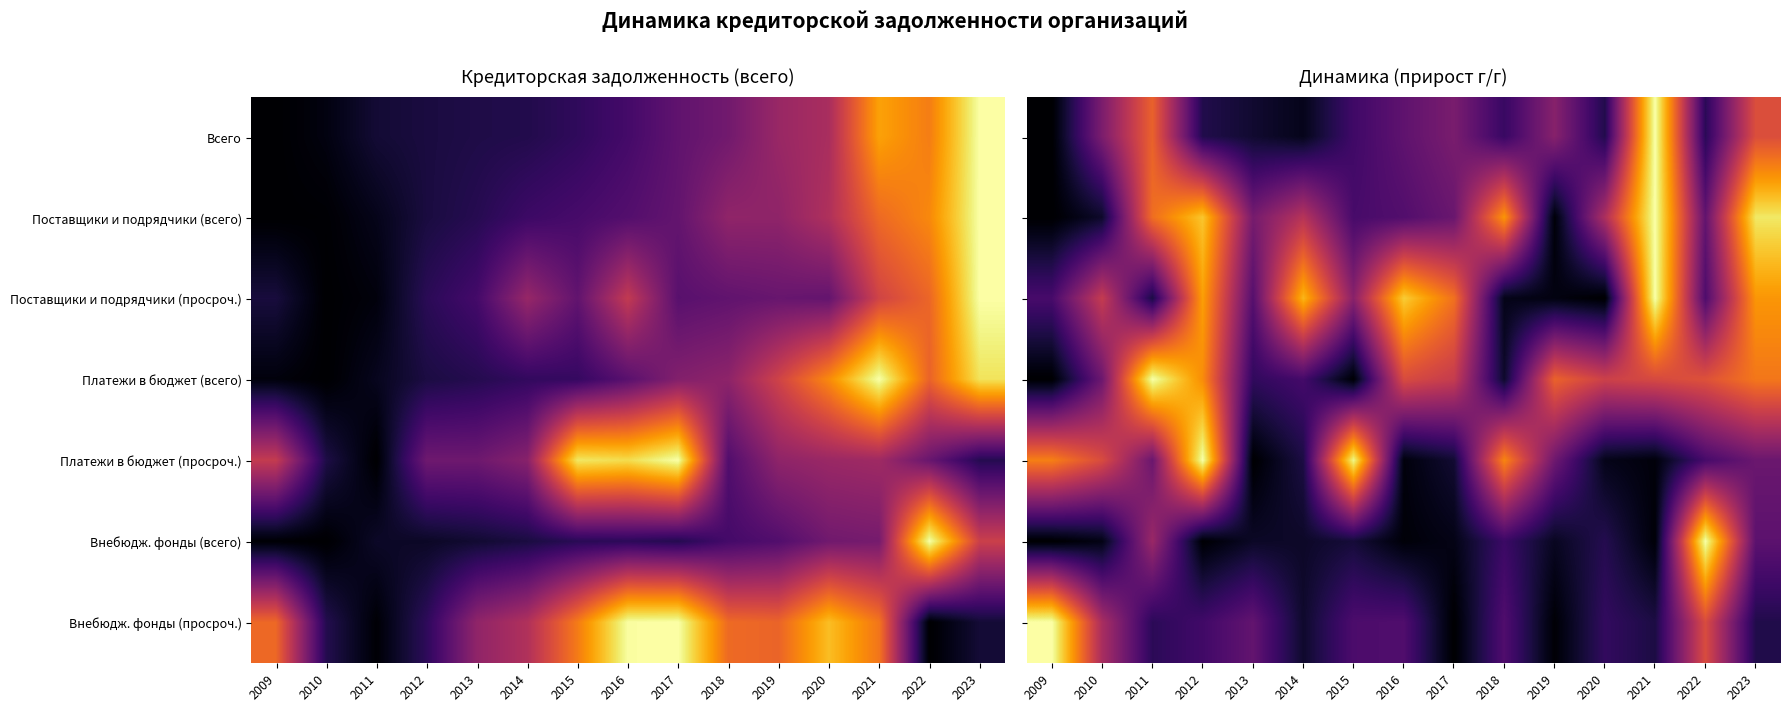

Is it true that Платежи в бюджет (просроч.) equals 1.2 at 2009?

False